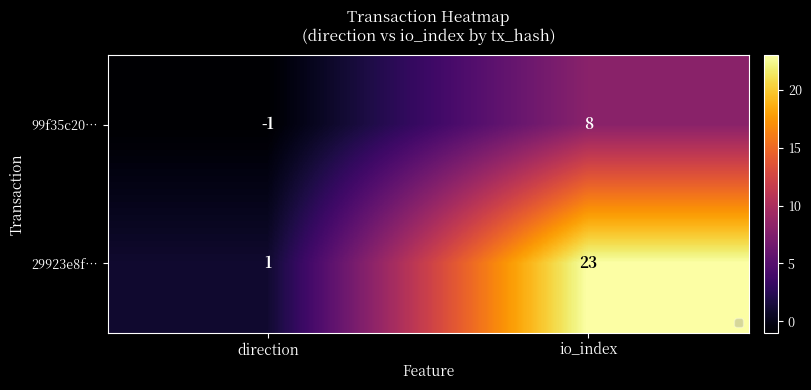

At direction, list the series in order from smallest to largest.

99f35c20…, 29923e8f…